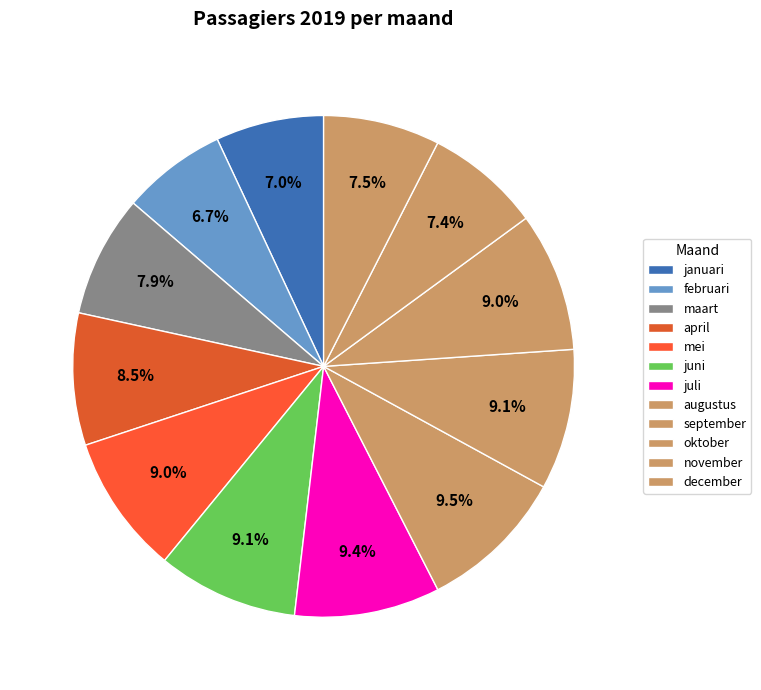

How many slices are in this pie chart?

12